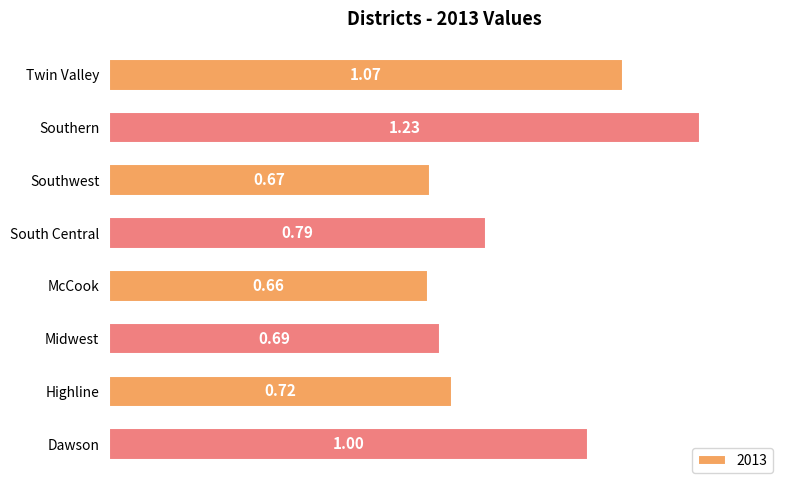

True or false: the data shows 0.3 at Southwest.

False